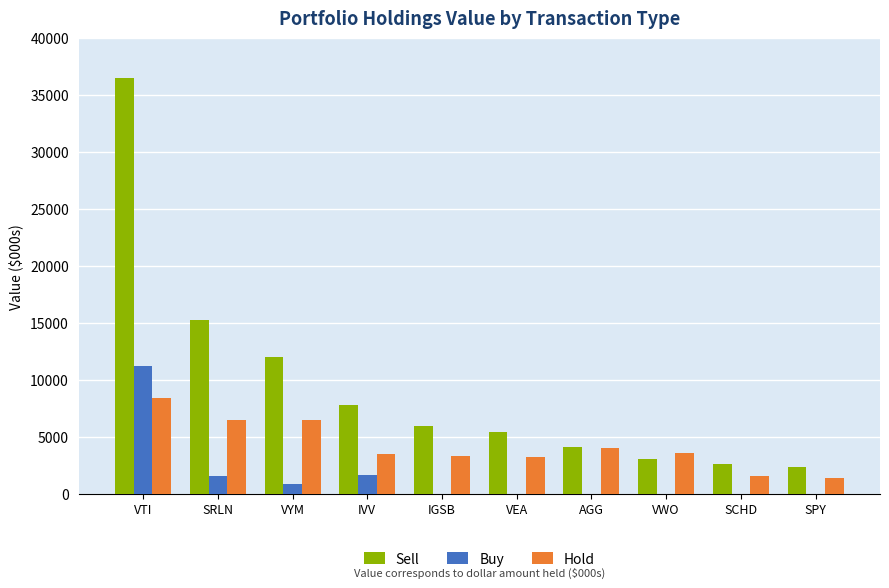

At which category is the sum across all series the highest?

VTI